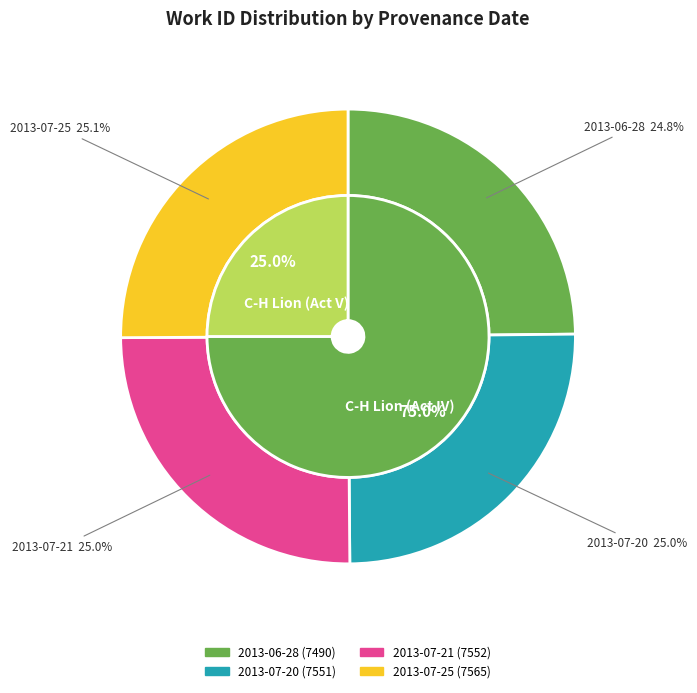

Is there any slice that represents more than half of the pie?

No